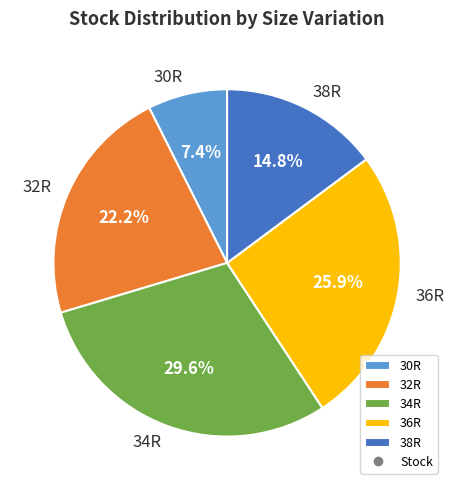

How many slices are in this pie chart?

5